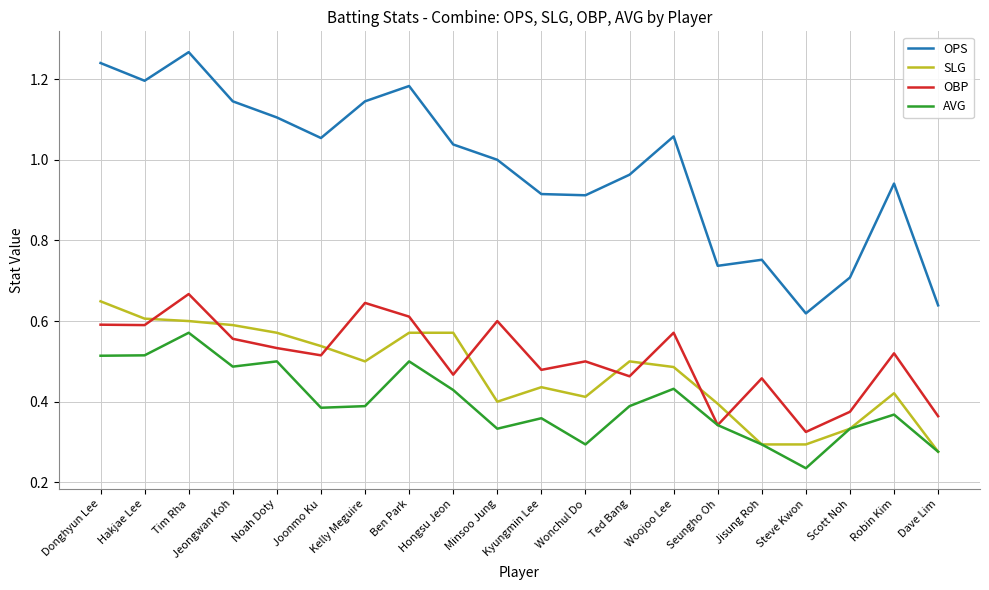

What are all the series names shown in the legend?

OPS, SLG, OBP, AVG